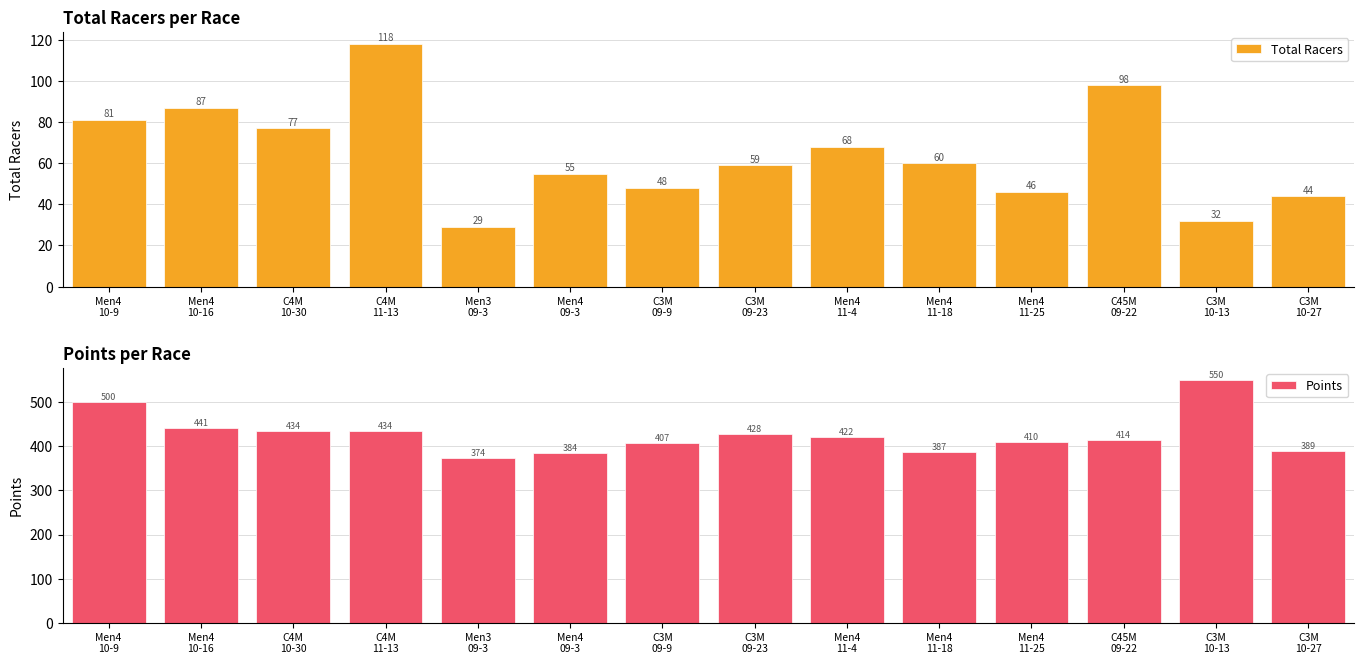

The Total Racers series shows 82.0 at C3M
09-23. True or false?

False